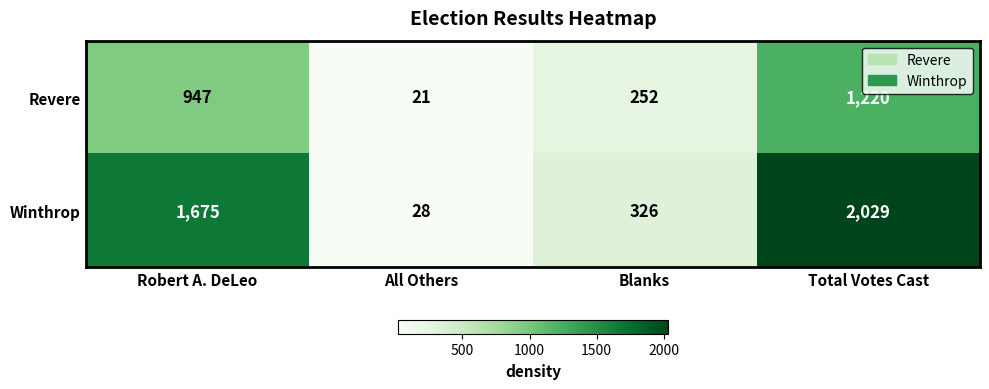

At which label is Revere closest to 620?

Robert A. DeLeo